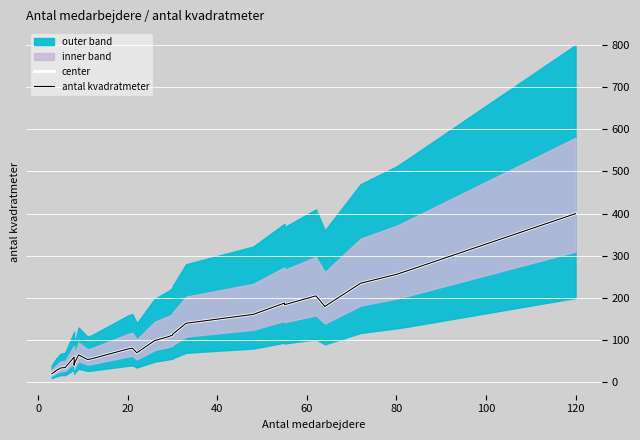

Is this an area chart (filled region under the line)?

No